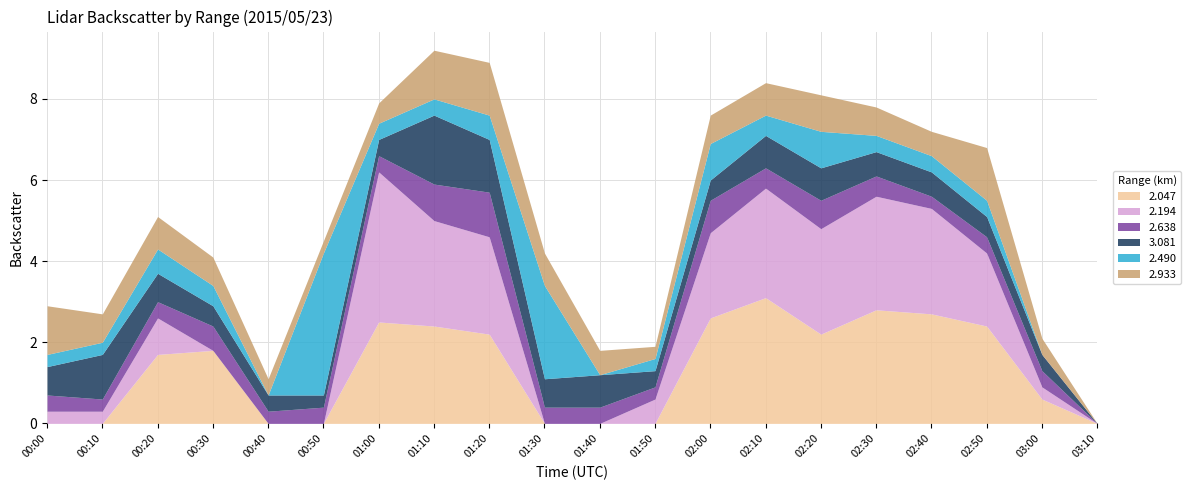

How many interior local peaks does the   2.638 series have?

4